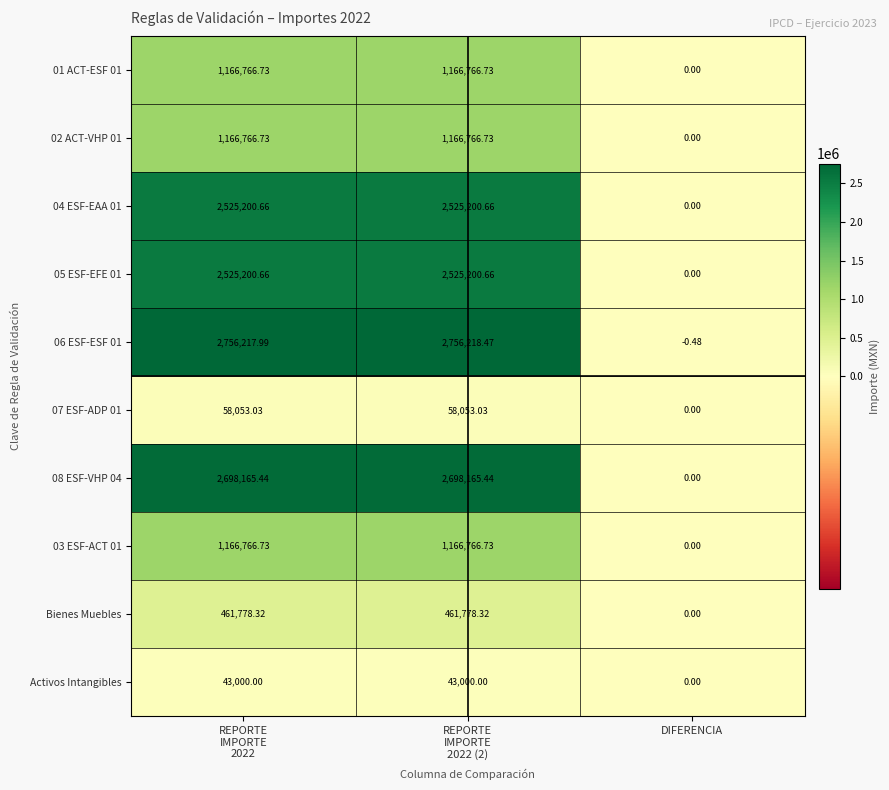

Count the number of categories in the chart.

3